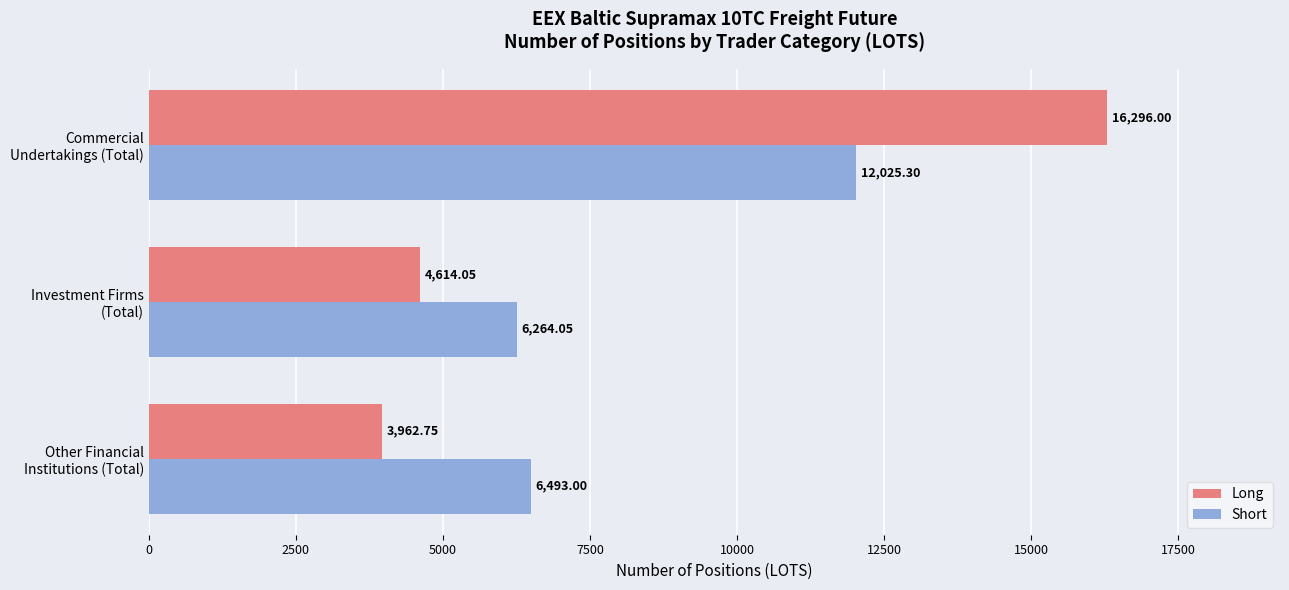

Rank the series by their average value, from highest to lowest.

Long, Short